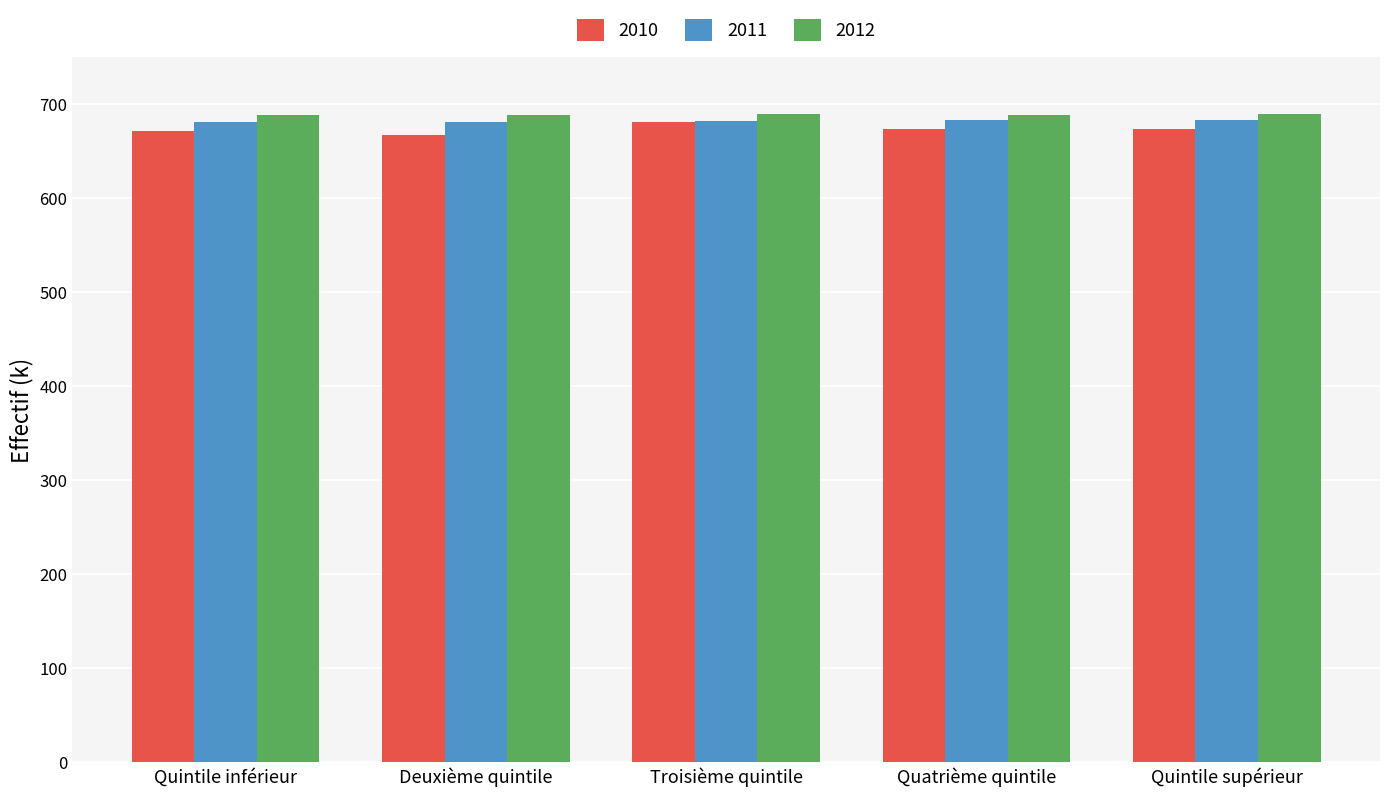

Are the bars grouped side by side (vs. stacked)?

Yes